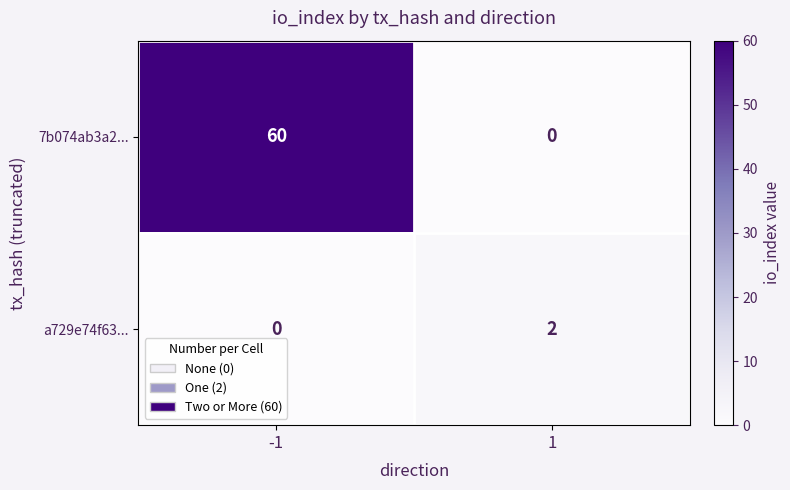

Which series has the widest spread of values?

7b074ab3a2...